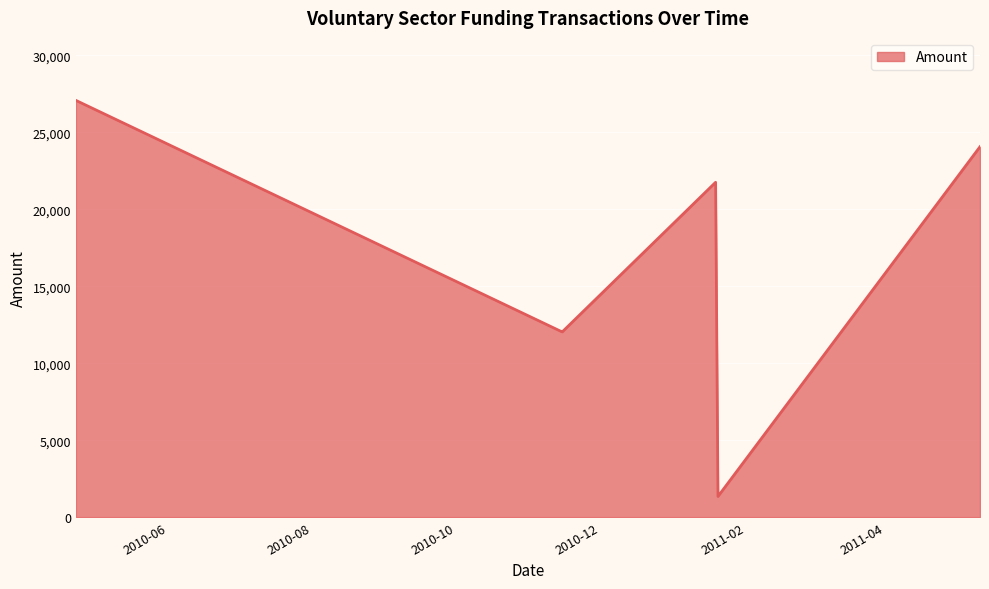

What is the value of the 8th point from the left?

24060